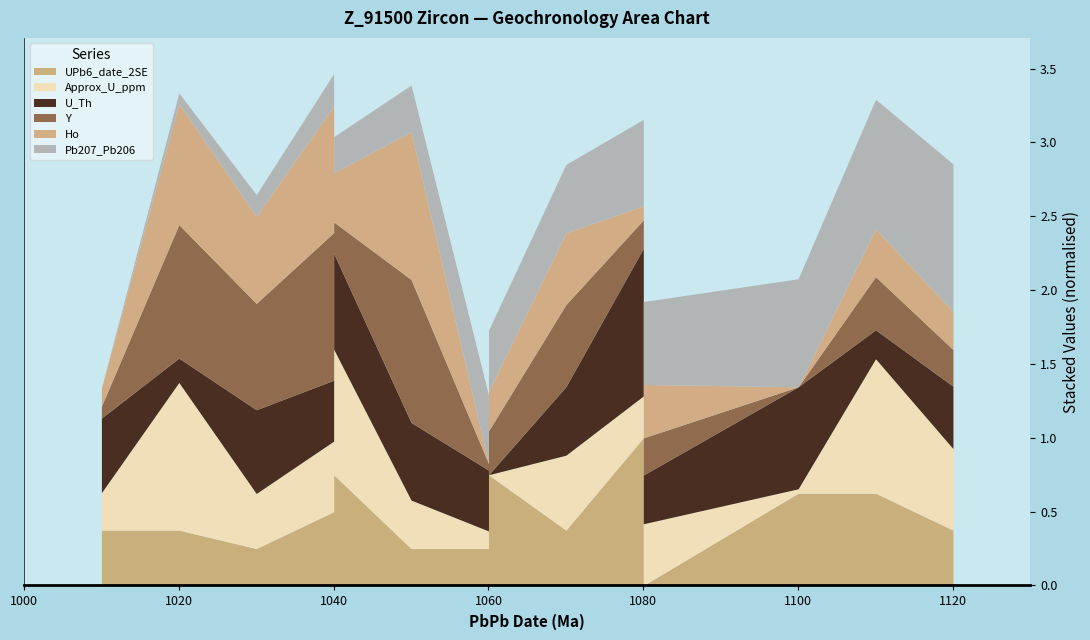

True or false: Y and UPb6_date_2SE cross at least once.

False